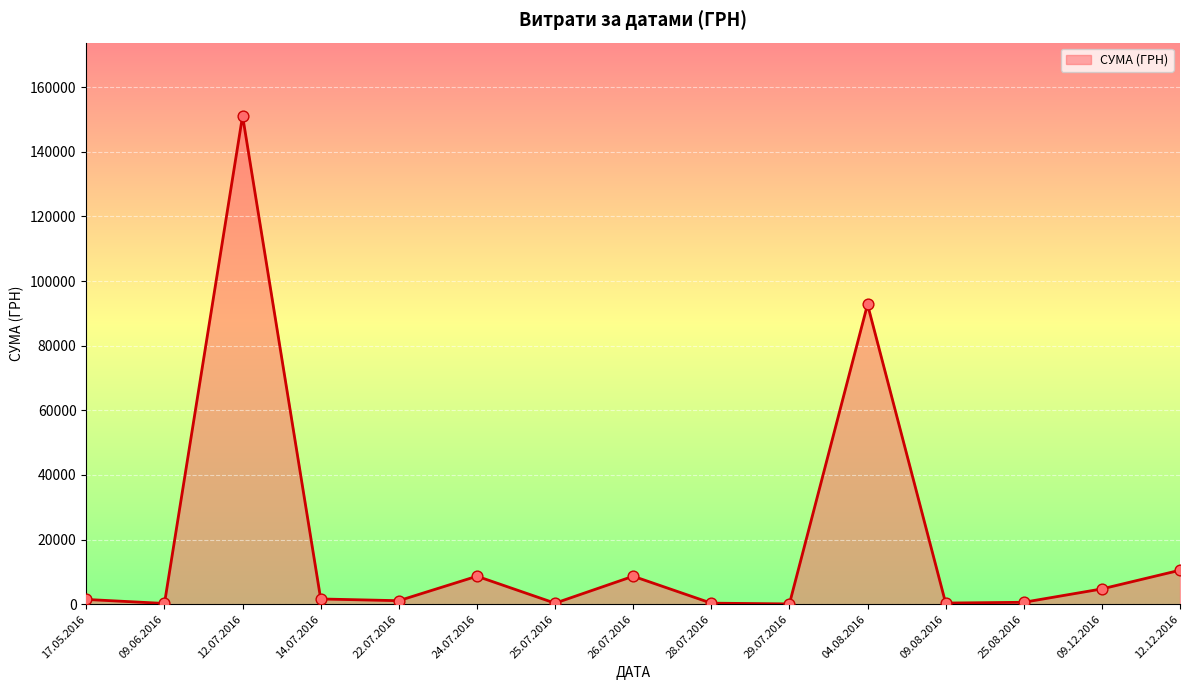

Which category has the highest value across all series?

12.07.2016